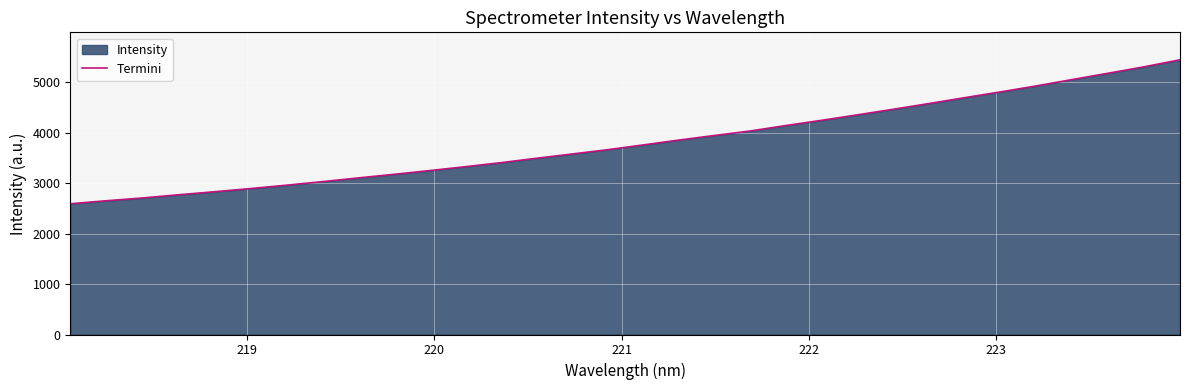

What is the minimum value shown in the chart?

2591.6